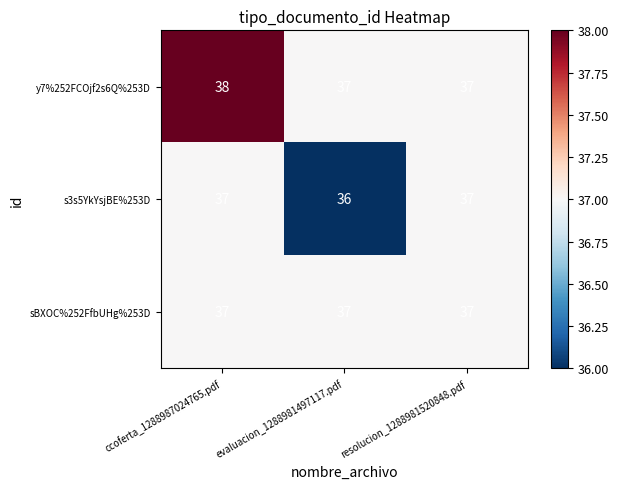

What is the difference between the highest and lowest values at ccoferta_1288987024765.pdf?

1